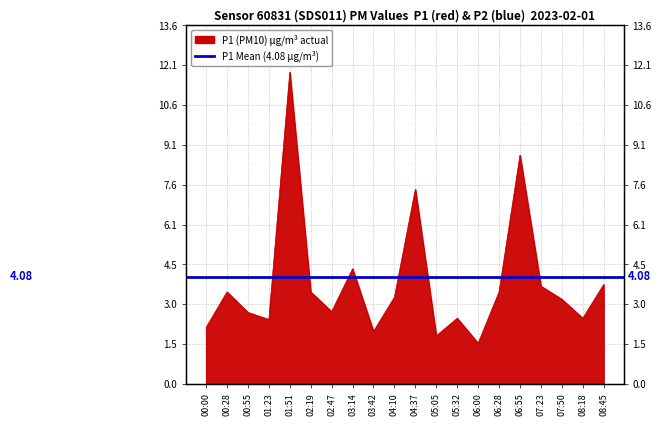

Rank the categories by value from highest to lowest.

01:51, 06:55, 04:37, 03:14, 08:45, 07:23, 00:28, 02:19, 06:28, 04:10, 07:50, 02:47, 00:55, 05:32, 08:18, 01:23, 00:00, 03:42, 05:05, 06:00